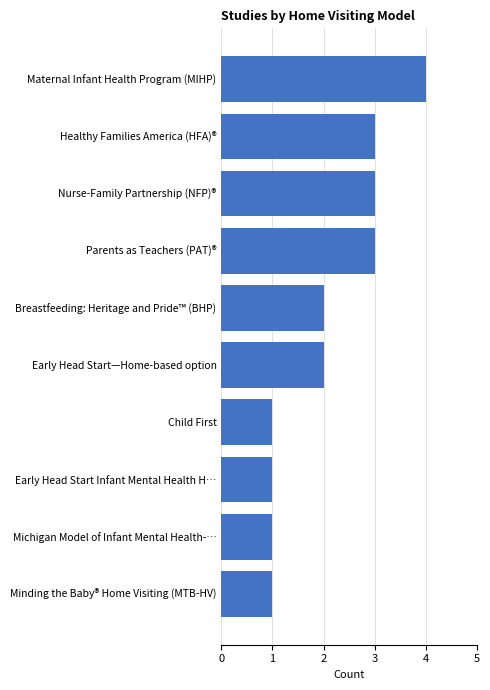

The chart shows a value of 1 at Child First. True or false?

True